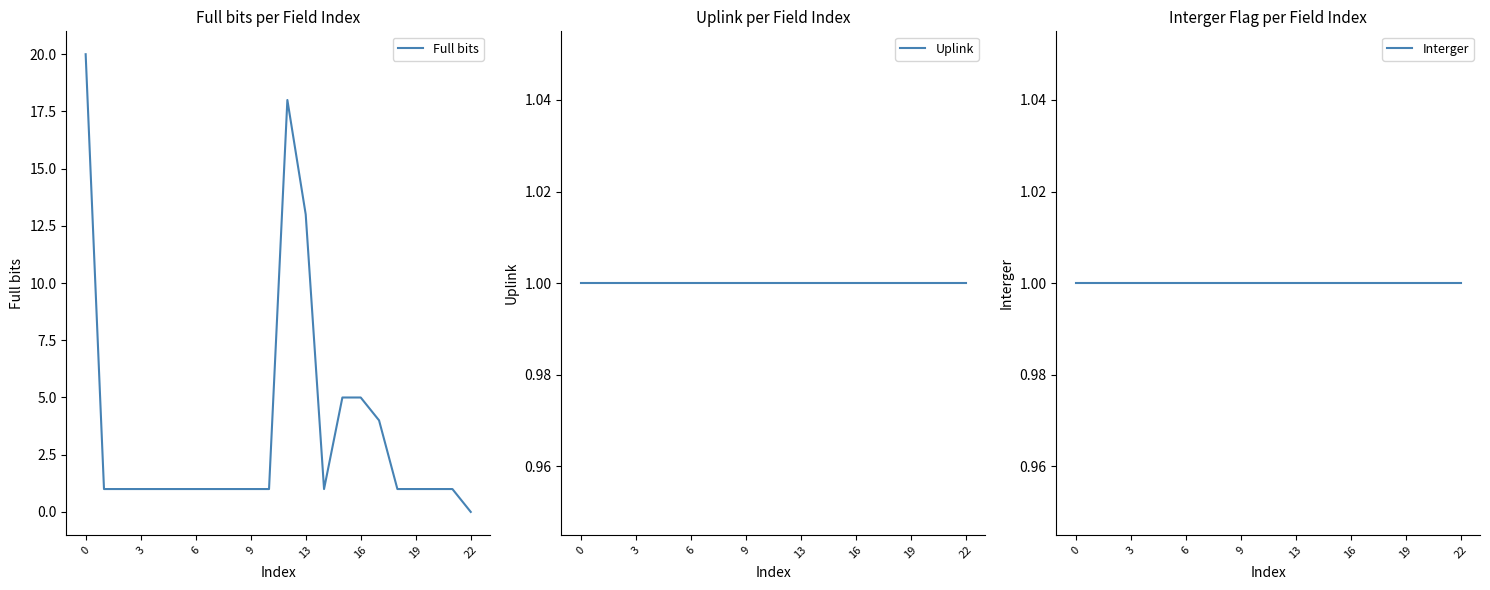

What is the sum of all Uplink values?

22